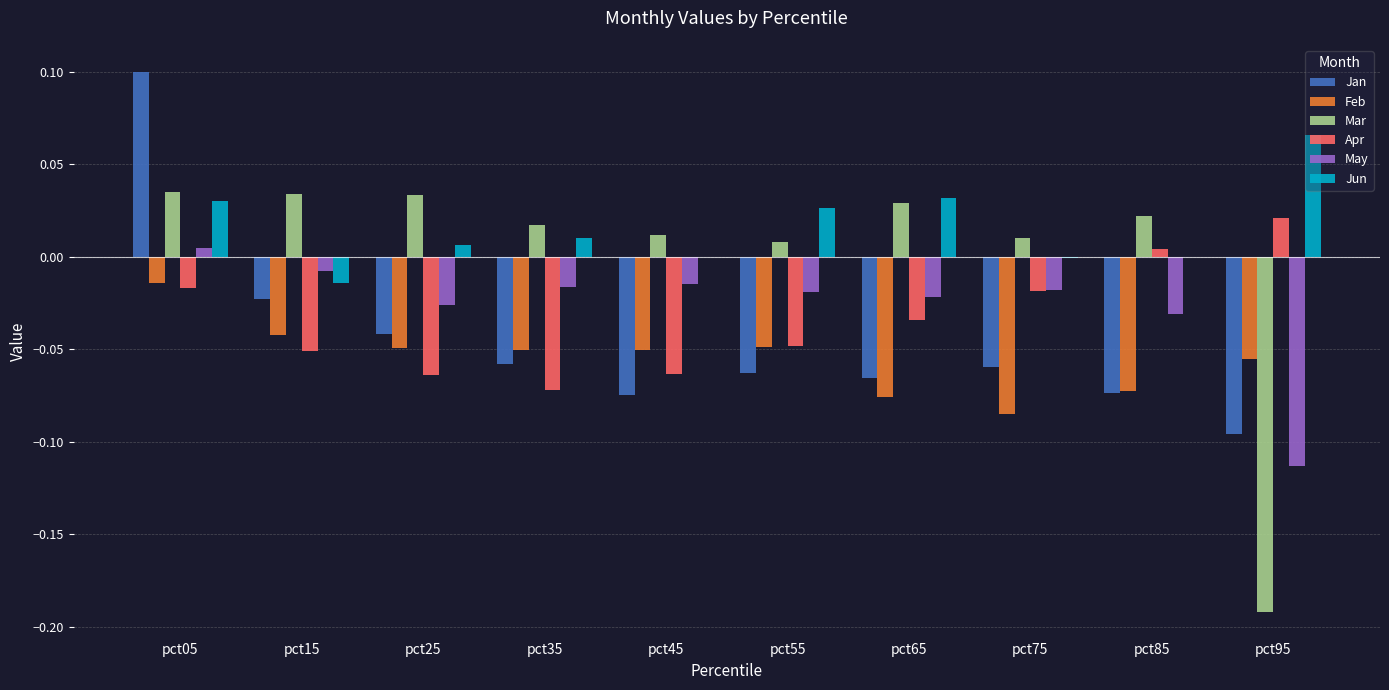

How many categories are shown in the chart?

10